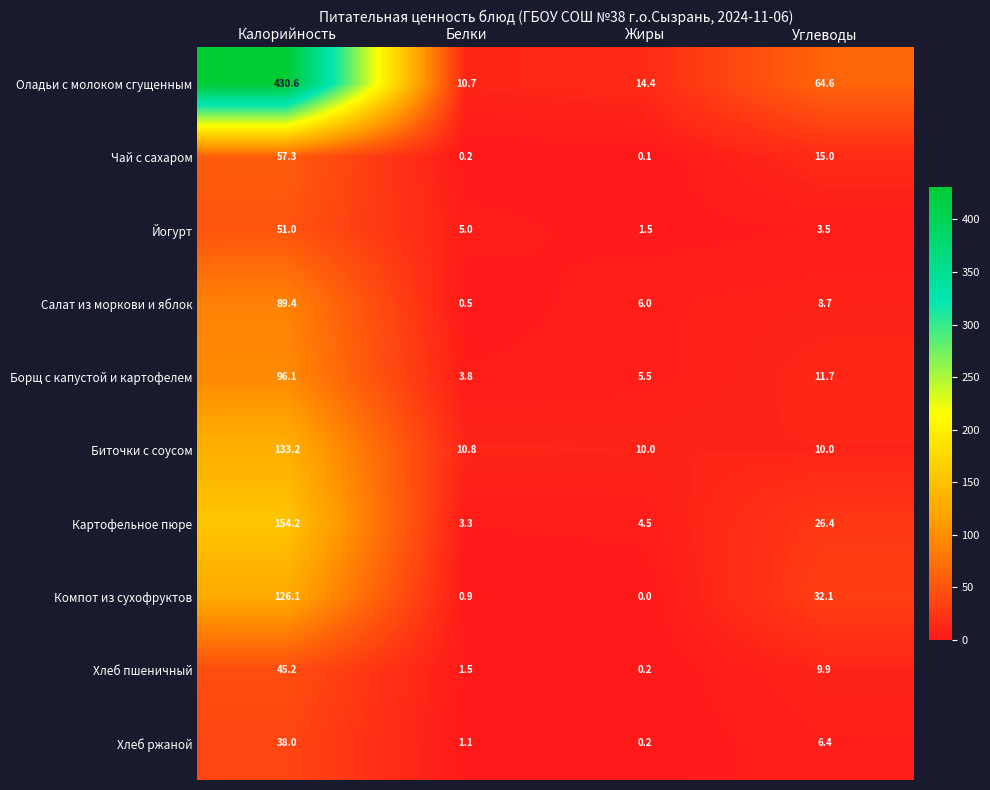

What is the average value of the Борщ с капустой и картофелем series?

29.3